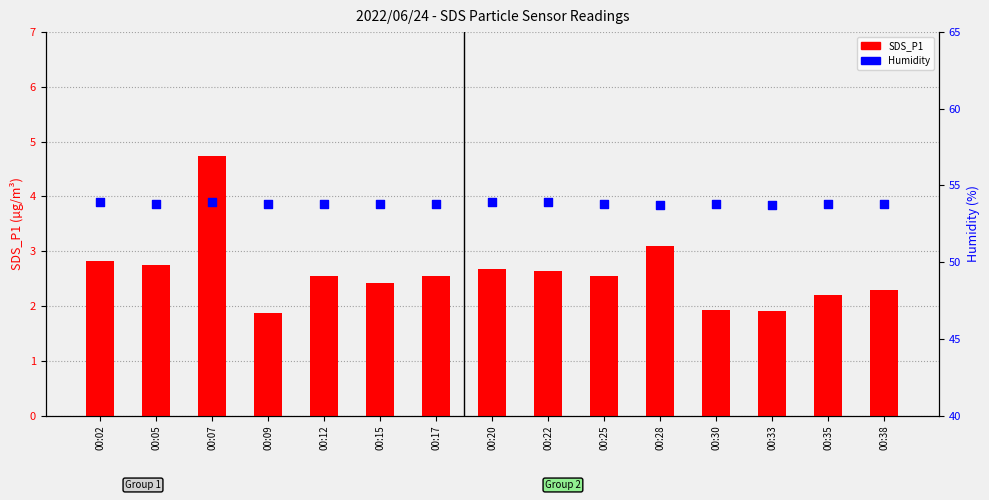

Which series reaches the minimum Y coordinate?

SDS_P1